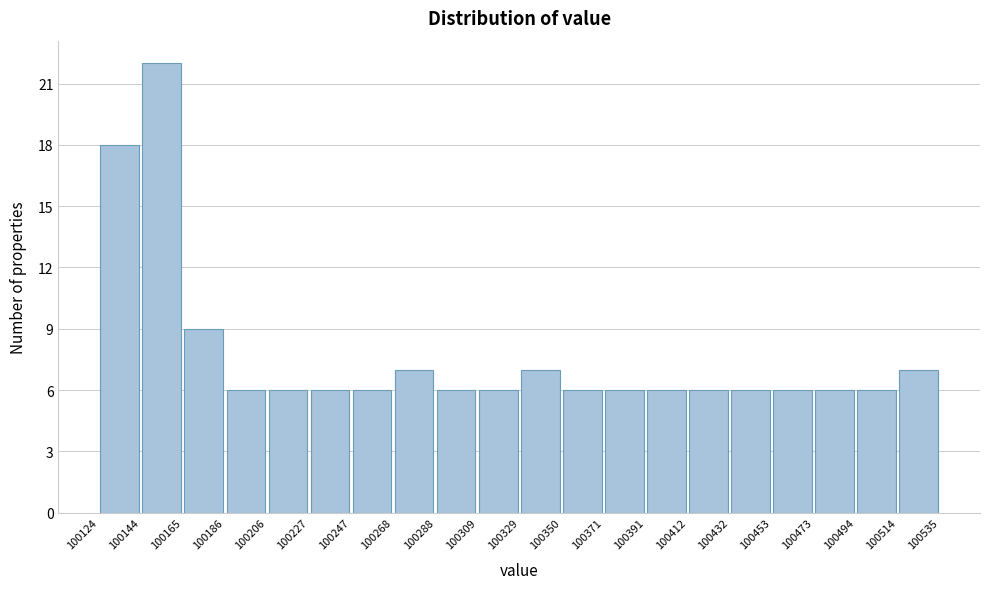

Reading left to right, list every bar in this chart as the range it spans on the x-axis followed by its height. The values are not printed on the chart, so give them approximately, as read against the axis.

100124 to 100144: 18
100144 to 100165: 22
100165 to 100186: 9
100186 to 100206: 6
100206 to 100227: 6
100227 to 100247: 6
100247 to 100268: 6
100268 to 100288: 7
100288 to 100309: 6
100309 to 100329: 6
100329 to 100350: 7
100350 to 100371: 6
100371 to 100391: 6
100391 to 100412: 6
100412 to 100432: 6
100432 to 100453: 6
100453 to 100473: 6
100473 to 100494: 6
100494 to 100514: 6
100514 to 100535: 7